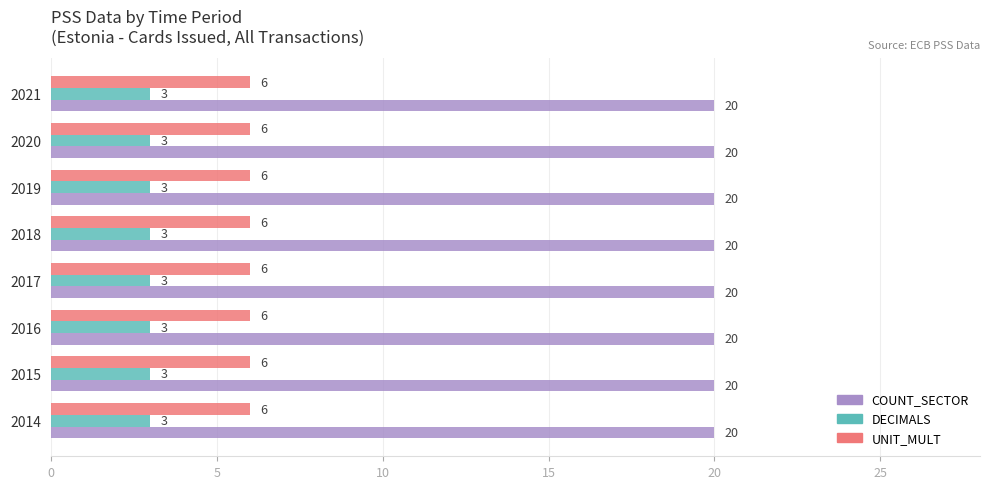

What is the average value of the COUNT_SECTOR series?

20